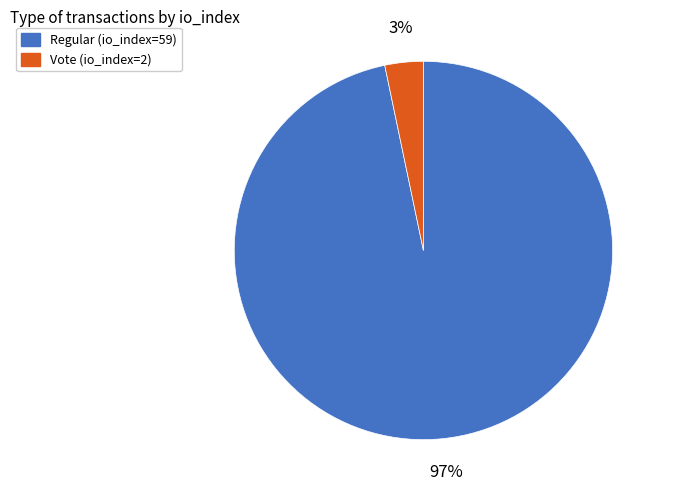

Which category has the smallest portion of the pie?

Vote